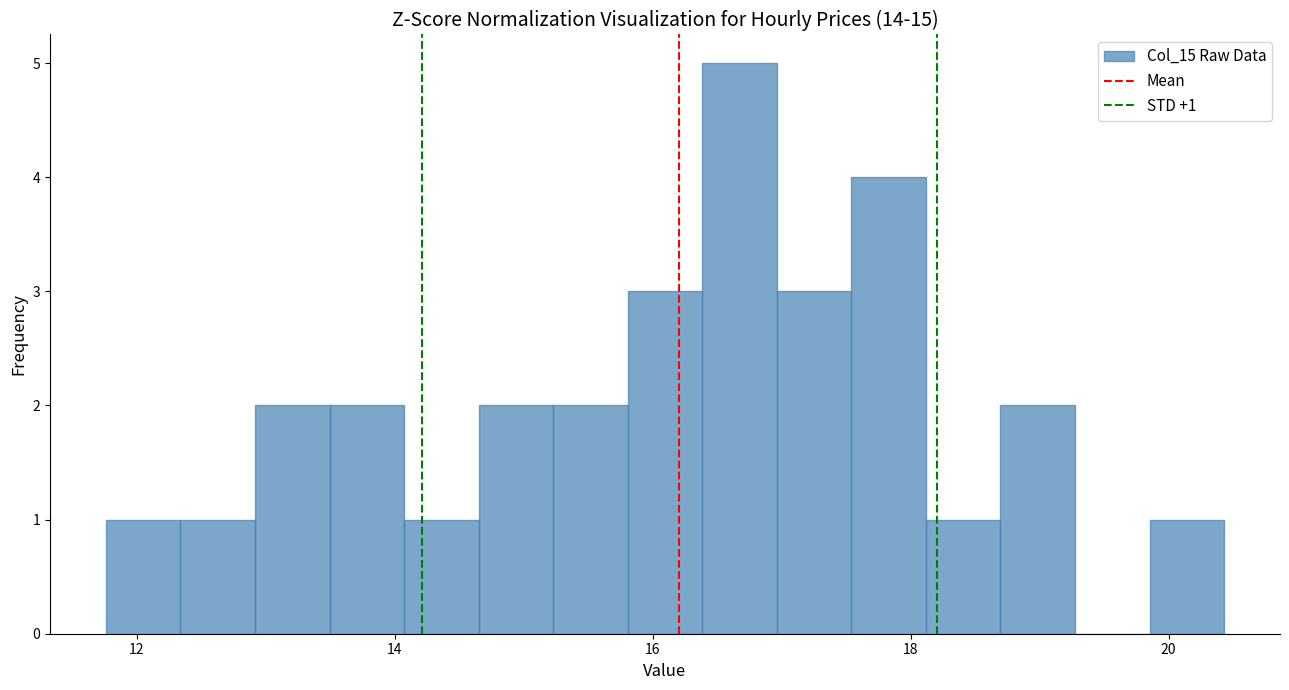

Around what value on the x-axis is the tallest bar? Give the approximate position of its centre, as read against the axis.

16.6